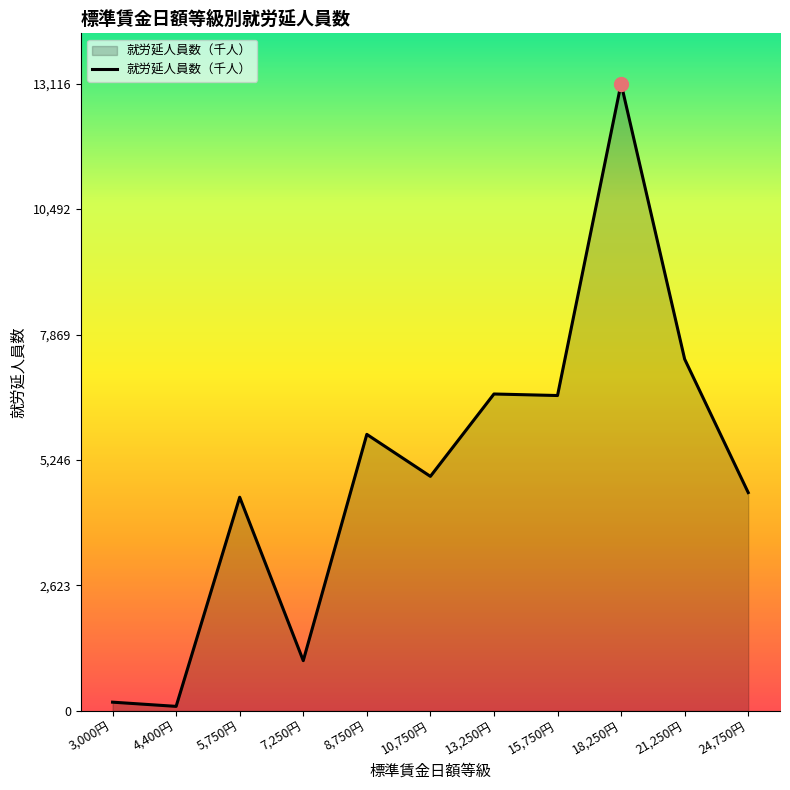

Is it true that the value at 21,250円 is 11807?

False